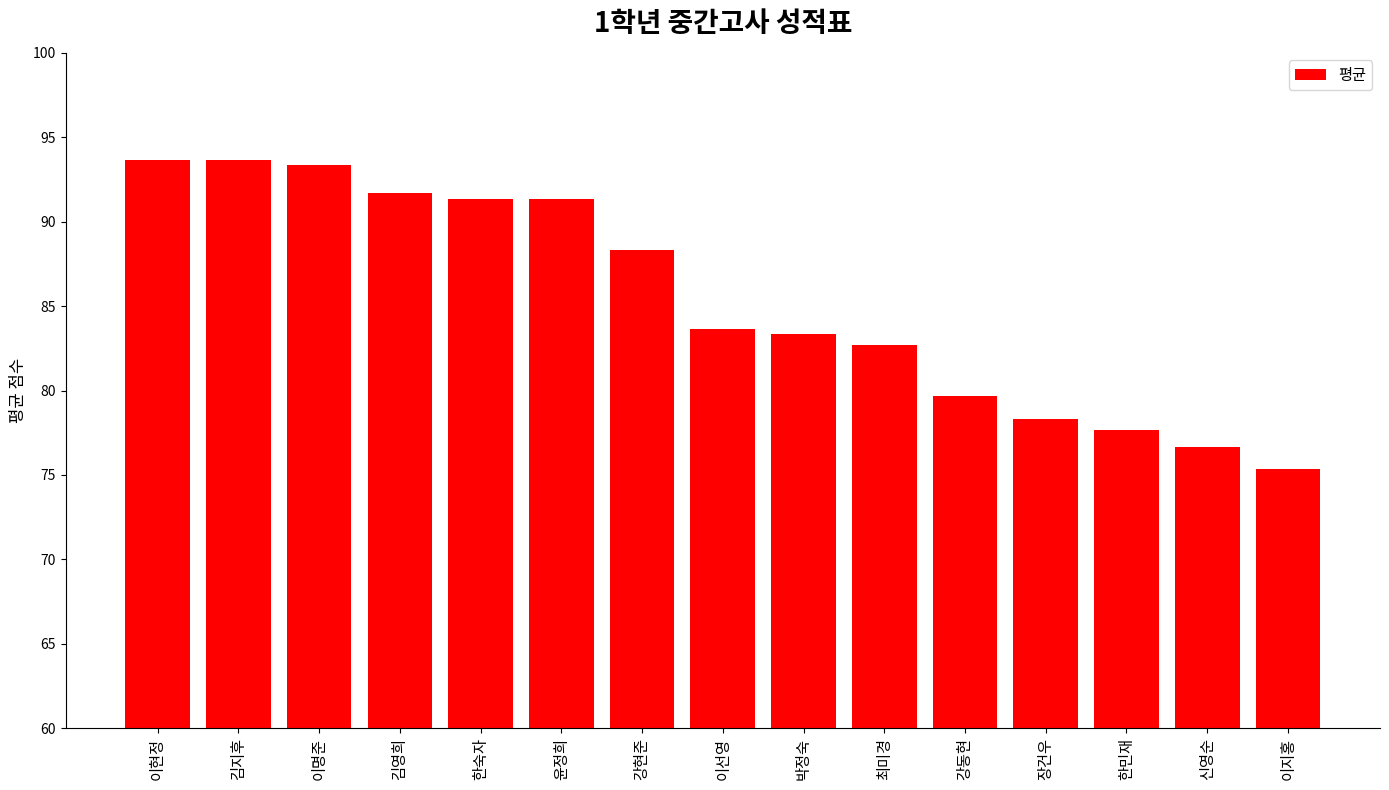

The value at 강동현 is 48.7. True or false?

False